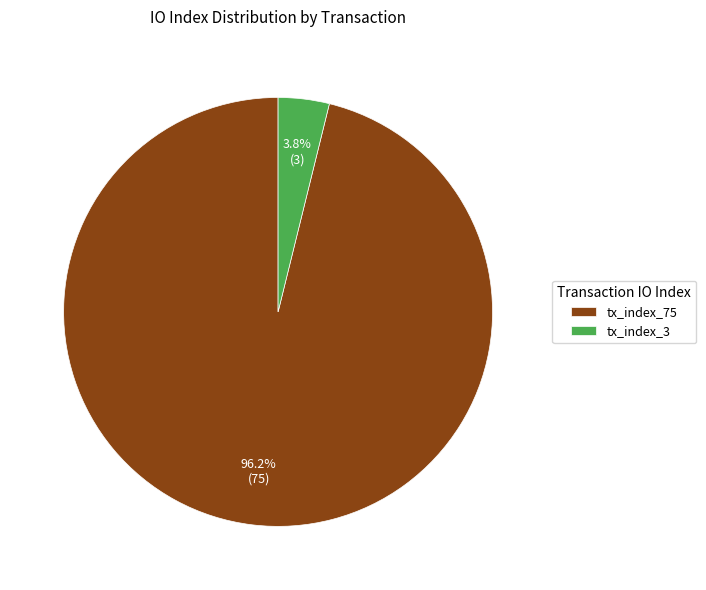

How many segments does this pie chart have?

2